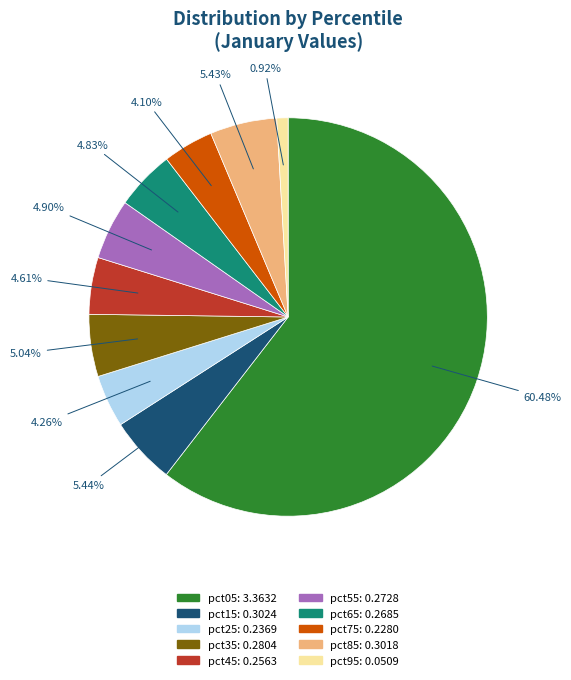

Count the number of slices in the pie.

10